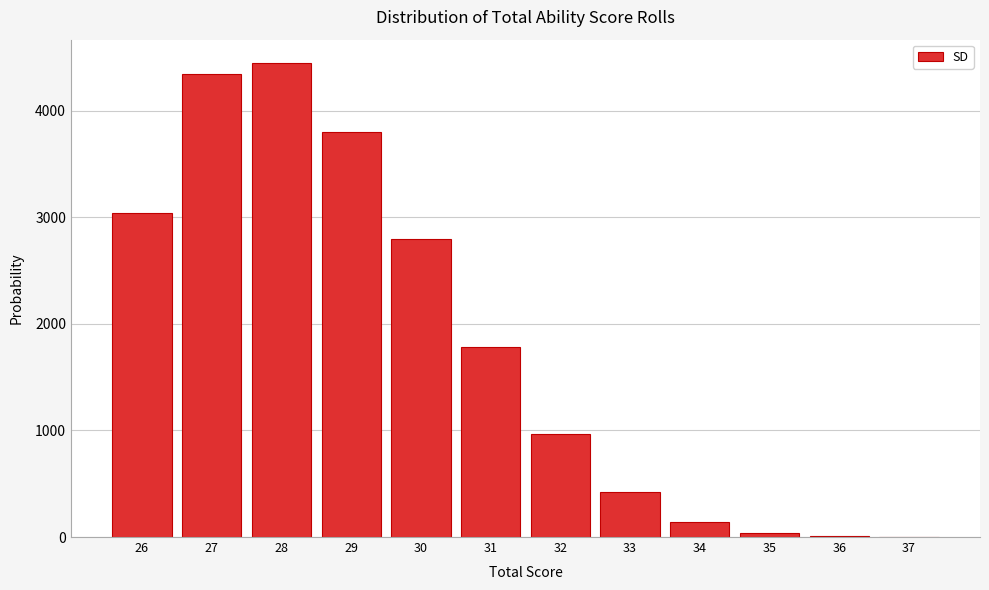

What is the maximum value shown in the chart?

4442.6